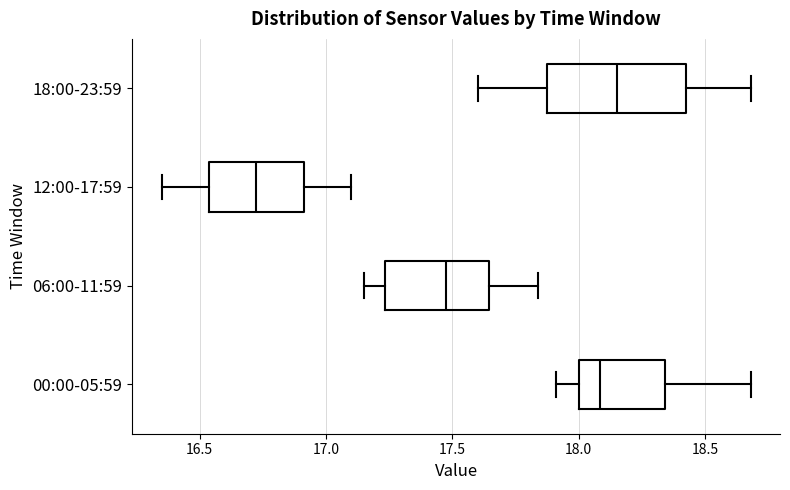

Reading bottom to top, transcribe this box plot: for each box, give where its median line is, the range the box spans, and where its two whiskers end, as read against the x-axis. The values are not printed on the chart, so give them approximately, as read against the axis.

00:00-05:59: median 18.10, box 18.00 to 18.35, whiskers 17.90 to 18.70
06:00-11:59: median 17.50, box 17.25 to 17.65, whiskers 17.15 to 17.85
12:00-17:59: median 16.75, box 16.55 to 16.90, whiskers 16.35 to 17.10
18:00-23:59: median 18.15, box 17.90 to 18.45, whiskers 17.60 to 18.70